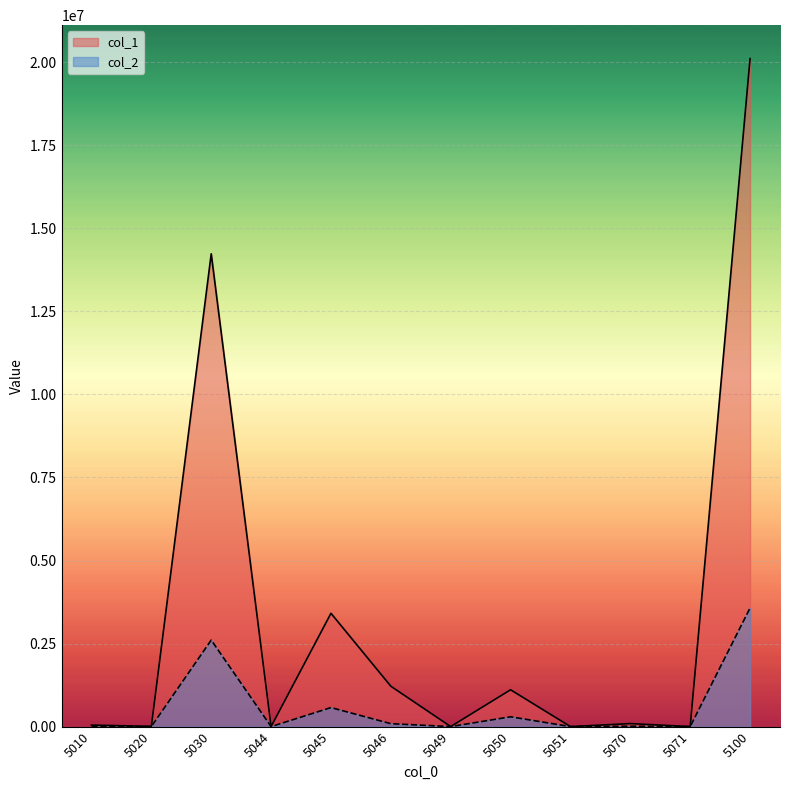

What is the highest value of the col_1 series?

20110798